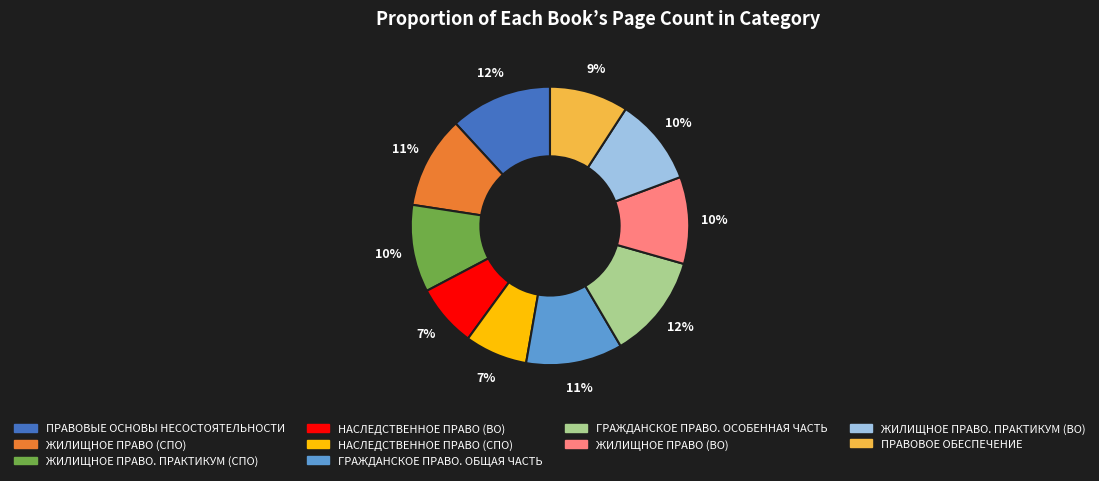

Count the number of slices in the pie.

10